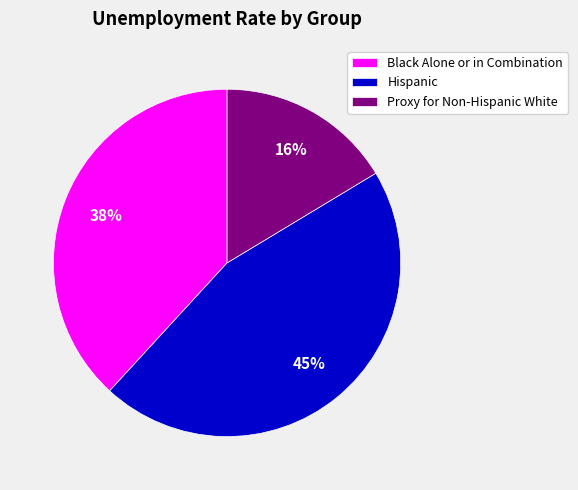

Is it true that Hispanic is 45% of the pie?

True